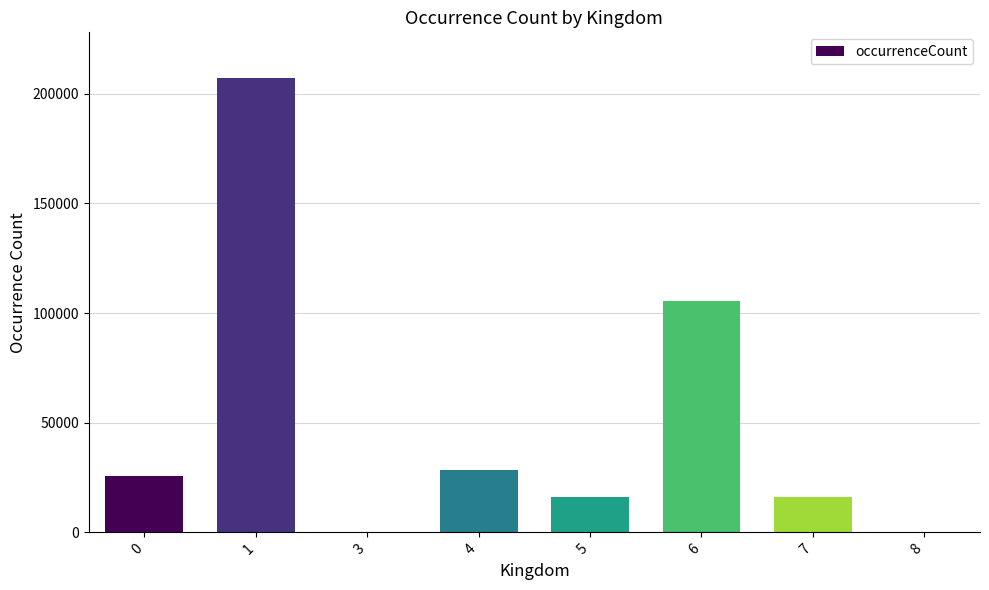

Which category has the highest value across all series?

1